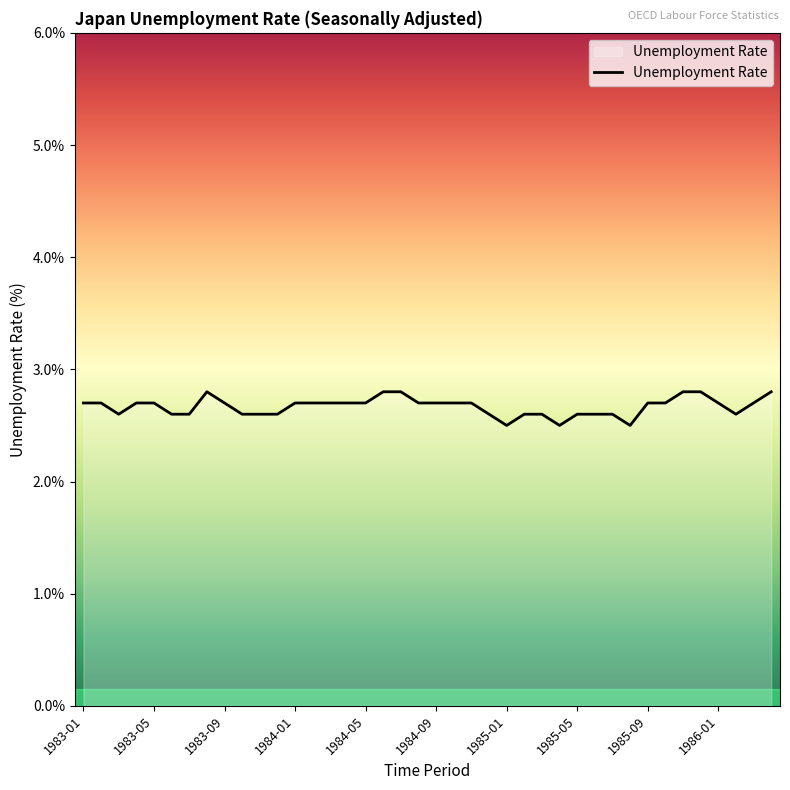

What is the greatest value displayed?

2.8